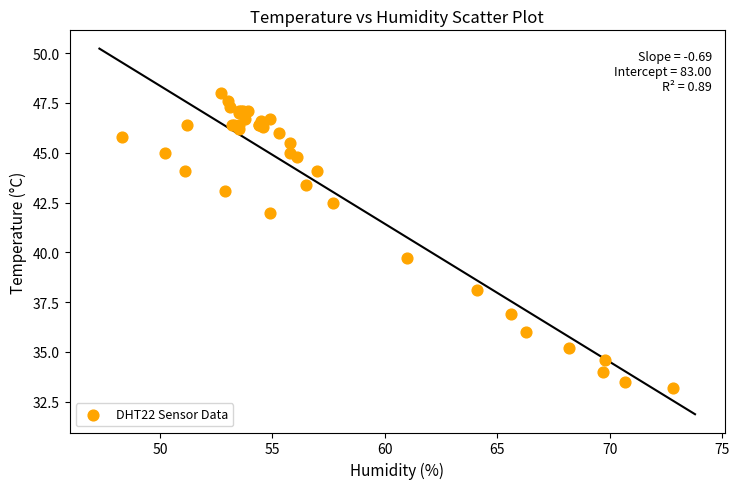

What Y value in the scatter plot is closest to 40?

39.7